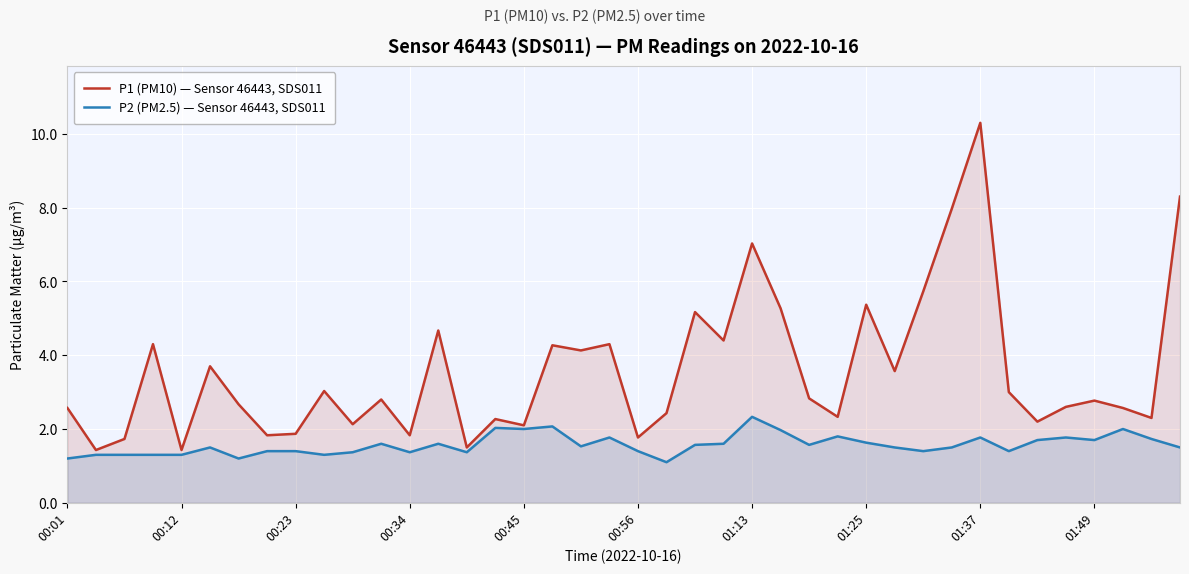

How many categories are shown in the chart?

40